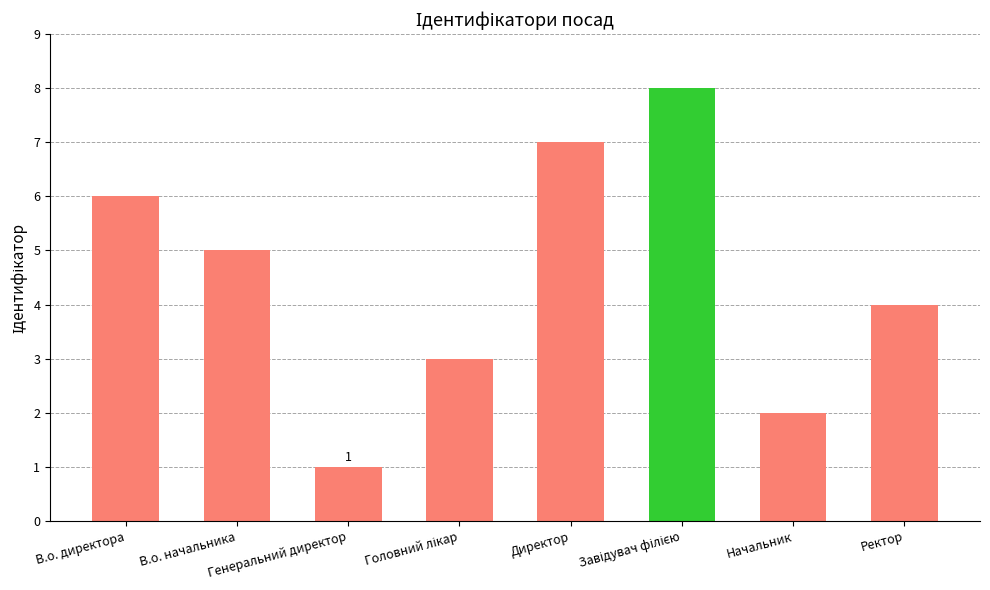

What position from the left is Генеральний директор?

3